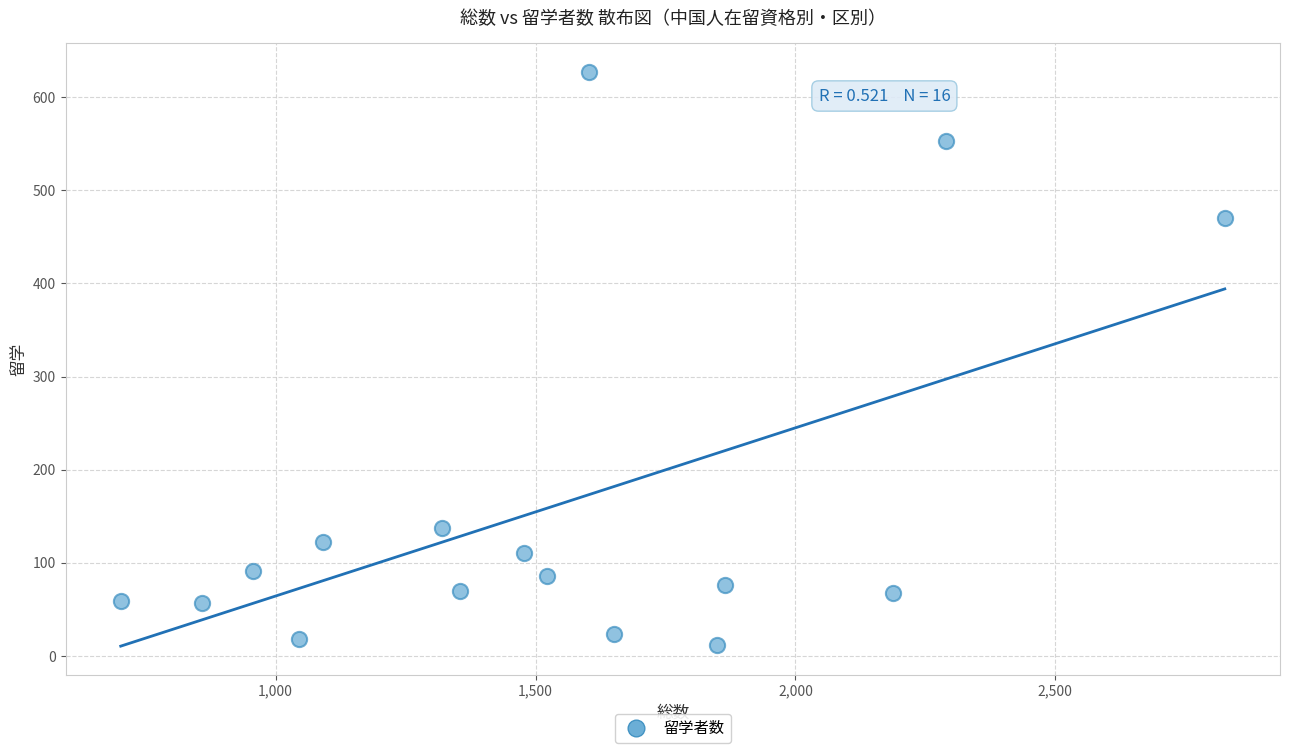

What is the range of Y values (max minus min)?

615